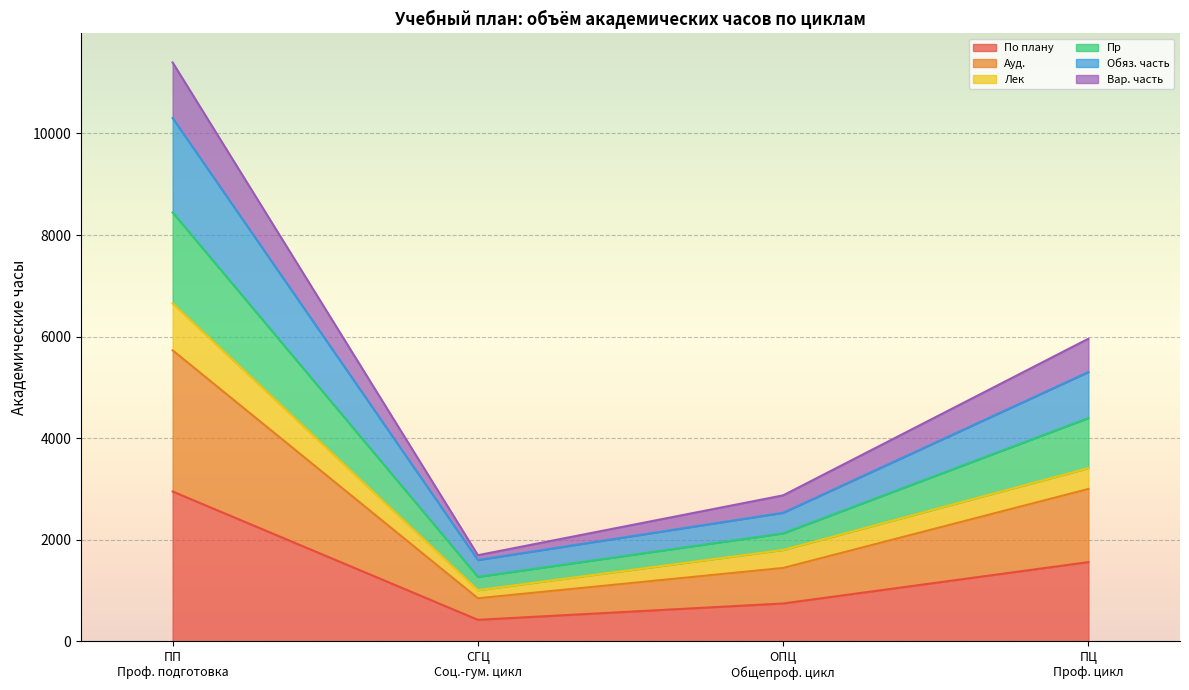

What is the minimum value for По плану?

426.0